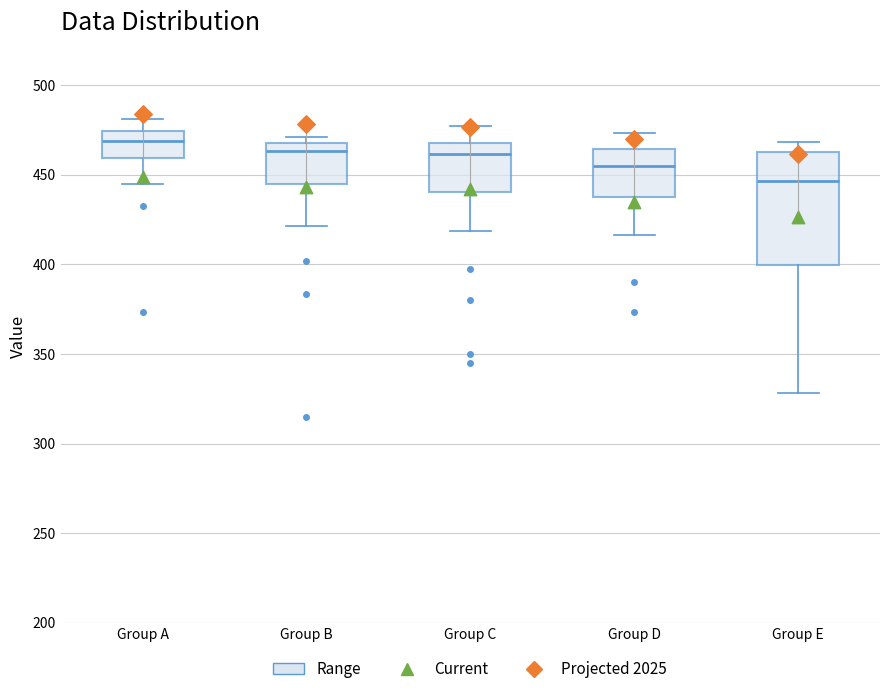

Where is the upper edge of the box for Group E on the y-axis? The values are not printed on the chart, so give them approximately, as read against the axis.

460